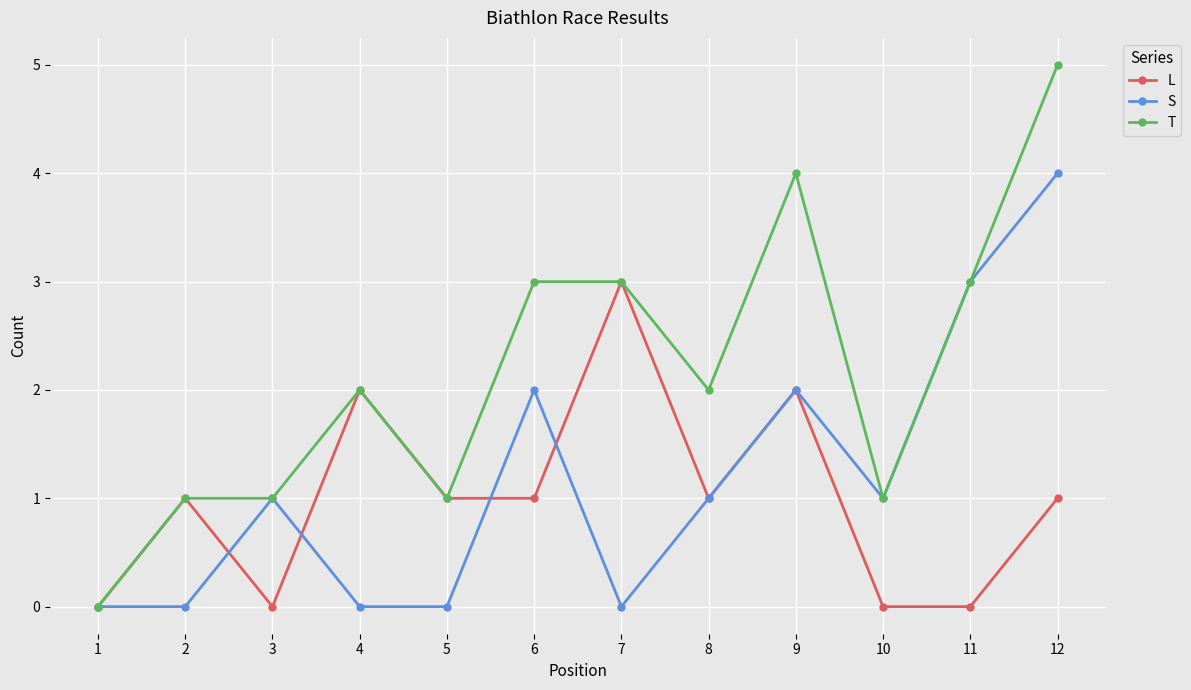

At which category is the sum across all series the highest?

12